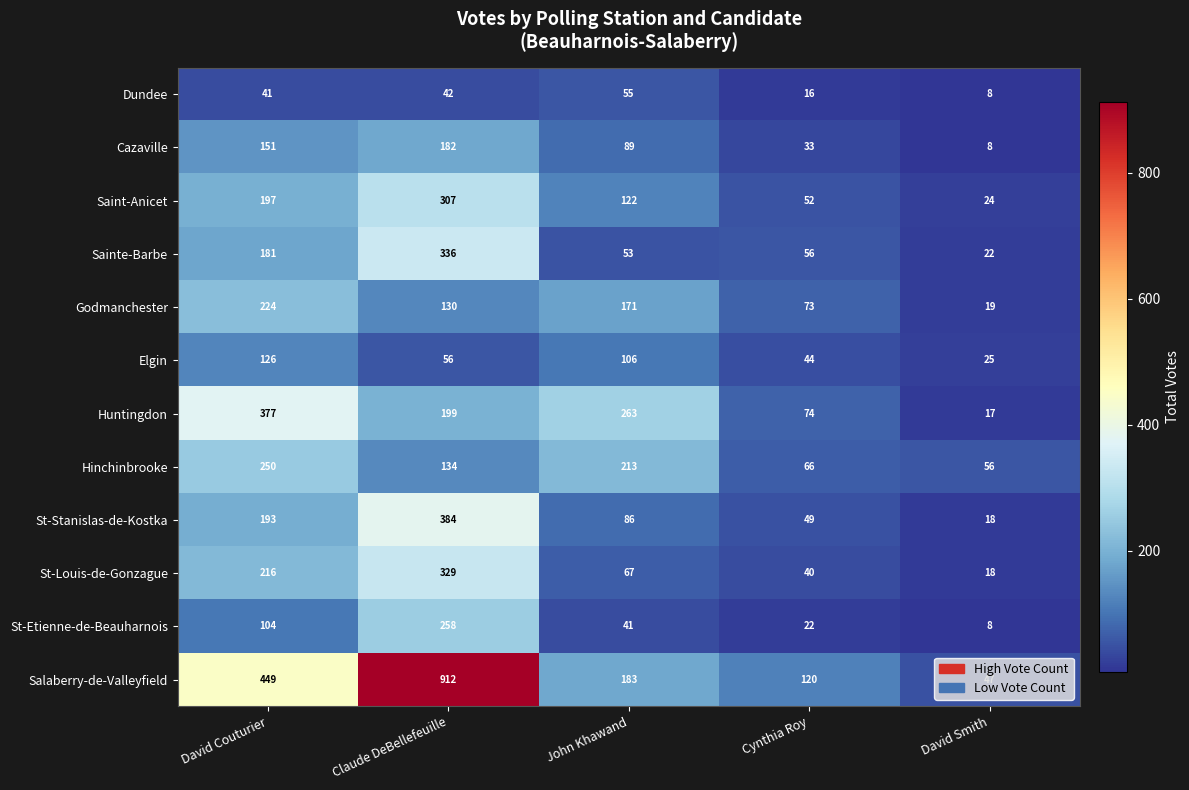

List the series in order of their peak value, lowest first.

Dundee, Elgin, Cazaville, Godmanchester, Hinchinbrooke, St-Etienne-de-Beauharnois, Saint-Anicet, St-Louis-de-Gonzague, Sainte-Barbe, Huntingdon, St-Stanislas-de-Kostka, Salaberry-de-Valleyfield